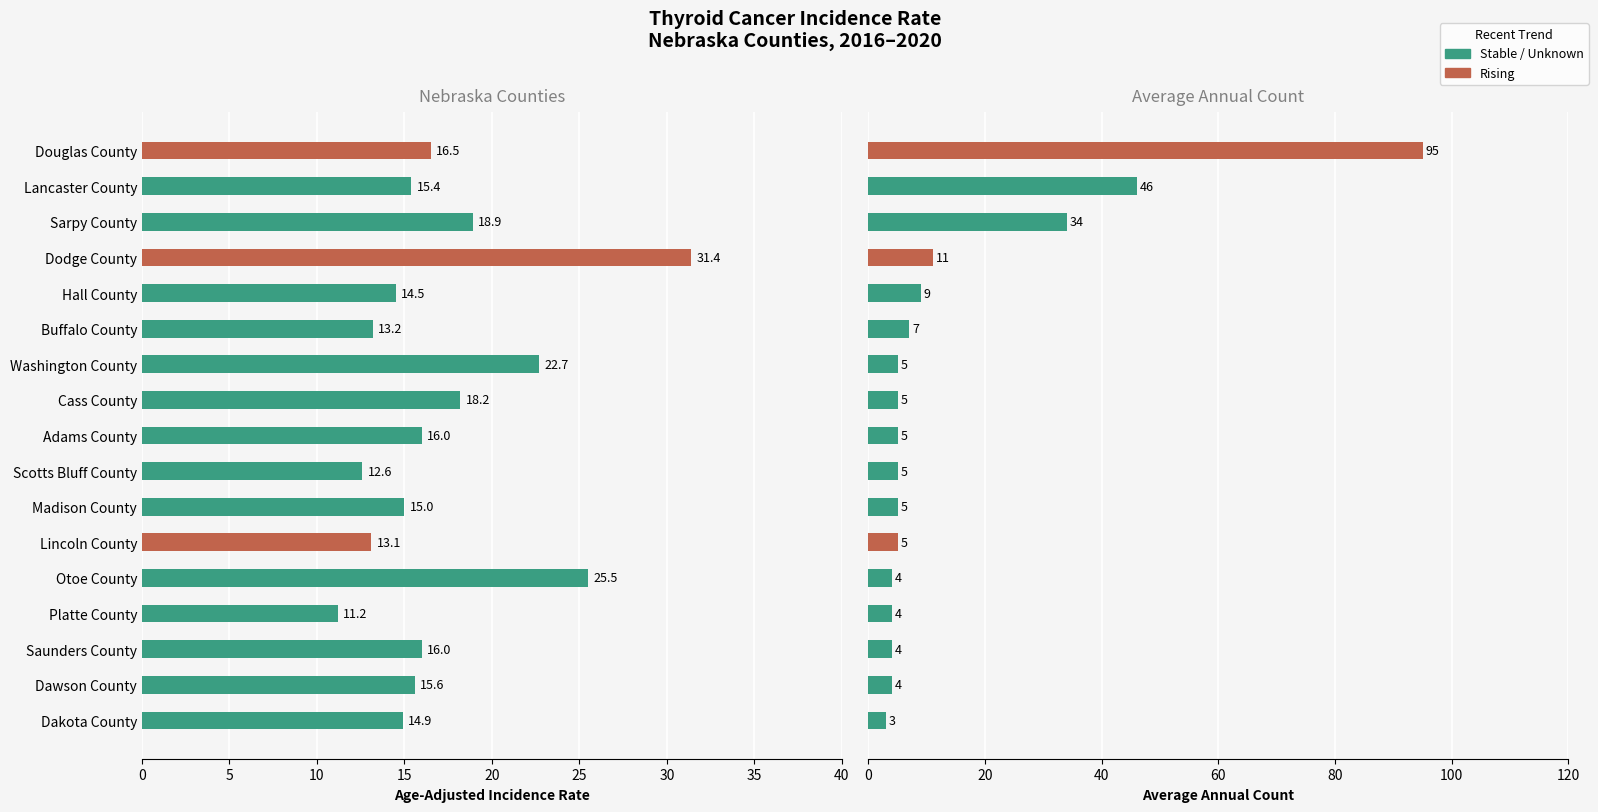

What is the difference between the second highest and minimum values in the Average Annual Count series?

43.0